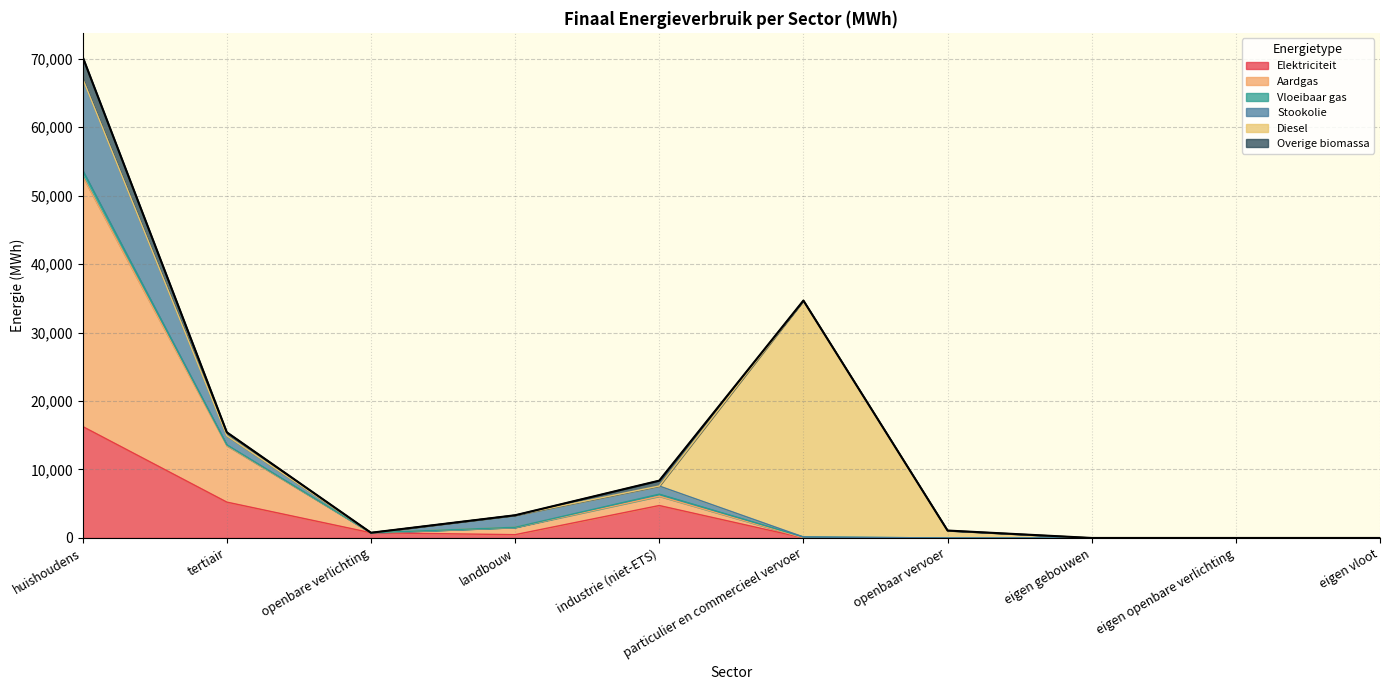

At which label does Elektriciteit reach its peak?

huishoudens